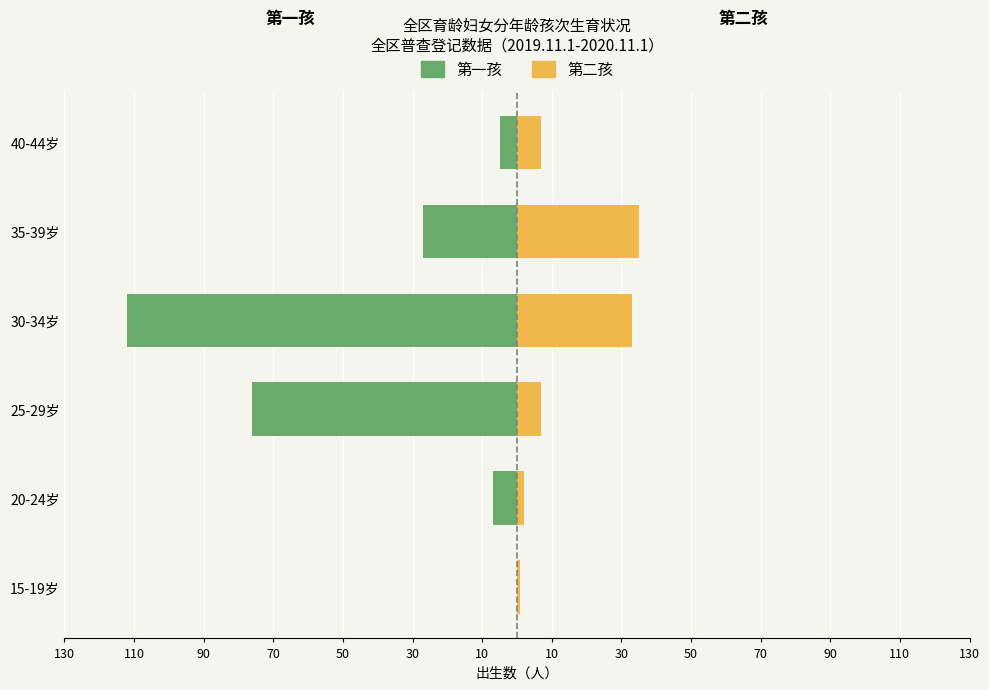

How many values in the 第二孩 series are below 7?

2